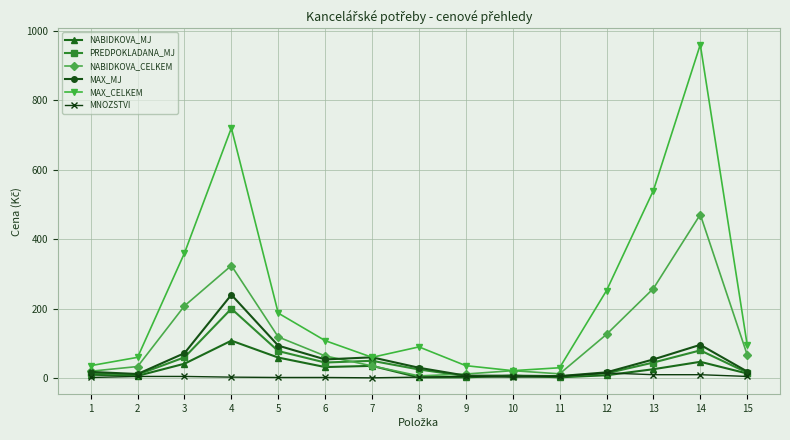

What is the difference between the second highest and second lowest values in the MAX_CELKEM series?

690.0